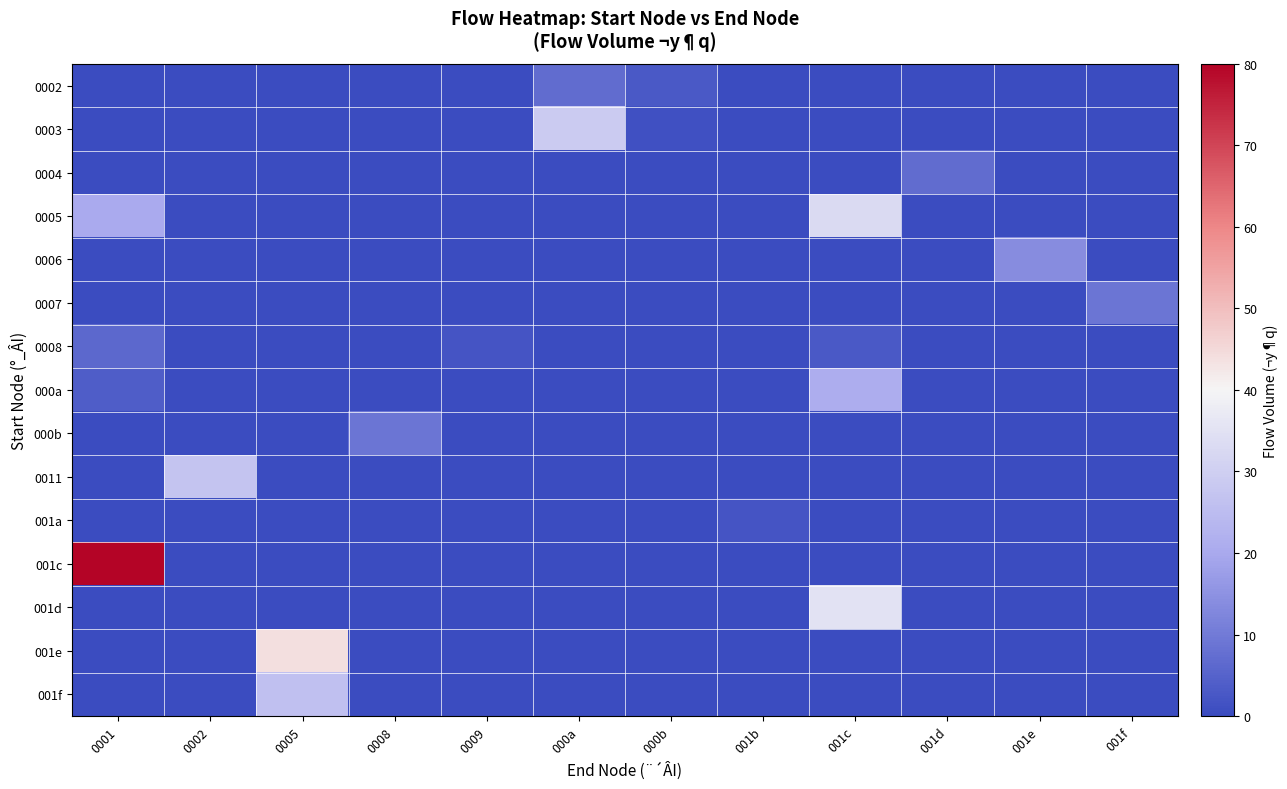

Reading left to right, what are all the values shown in this chart?

0002: 0001=0	0002=0	0005=0	0008=0	0009=0	000a=7	000b=3	001b=0	001c=0	001d=0	001e=0	001f=0
0003: 0001=0	0002=0	0005=0	0008=0	0009=0	000a=29	000b=1	001b=0	001c=0	001d=0	001e=0	001f=0
0004: 0001=0	0002=0	0005=0	0008=0	0009=0	000a=0	000b=0	001b=0	001c=0	001d=7	001e=0	001f=0
0005: 0001=20	0002=0	0005=0	0008=0	0009=0	000a=0	000b=0	001b=0	001c=33	001d=0	001e=0	001f=0
0006: 0001=0	0002=0	0005=0	0008=0	0009=0	000a=0	000b=0	001b=0	001c=0	001d=0	001e=14	001f=0
0007: 0001=0	0002=0	0005=0	0008=0	0009=0	000a=0	000b=0	001b=0	001c=0	001d=0	001e=0	001f=9
0008: 0001=6	0002=0	0005=0	0008=0	0009=2	000a=0	000b=0	001b=0	001c=3	001d=0	001e=0	001f=0
000a: 0001=4	0002=0	0005=0	0008=0	0009=0	000a=0	000b=0	001b=0	001c=21	001d=0	001e=0	001f=0
000b: 0001=0	0002=0	0005=0	0008=9	0009=0	000a=0	000b=0	001b=0	001c=0	001d=0	001e=0	001f=0
0011: 0001=0	0002=27	0005=0	0008=0	0009=0	000a=0	000b=0	001b=0	001c=0	001d=0	001e=0	001f=0
001a: 0001=0	0002=0	0005=0	0008=0	0009=0	000a=0	000b=0	001b=2	001c=0	001d=0	001e=0	001f=0
001c: 0001=80	0002=0	0005=0	0008=0	0009=0	000a=0	000b=0	001b=0	001c=0	001d=0	001e=0	001f=0
001d: 0001=0	0002=0	0005=0	0008=0	0009=0	000a=0	000b=0	001b=0	001c=35	001d=0	001e=0	001f=0
001e: 0001=0	0002=0	0005=44	0008=0	0009=0	000a=0	000b=0	001b=0	001c=0	001d=0	001e=0	001f=0
001f: 0001=0	0002=0	0005=26	0008=0	0009=0	000a=0	000b=0	001b=0	001c=0	001d=0	001e=0	001f=0